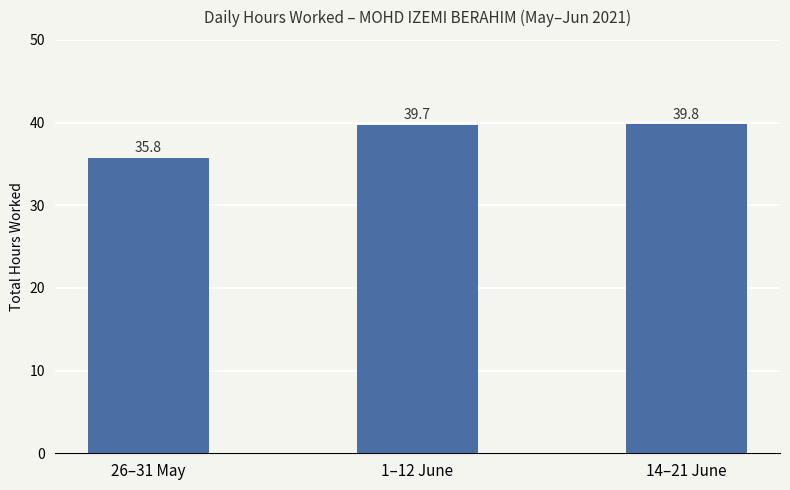

What is the difference between the second highest and minimum values?

4.0